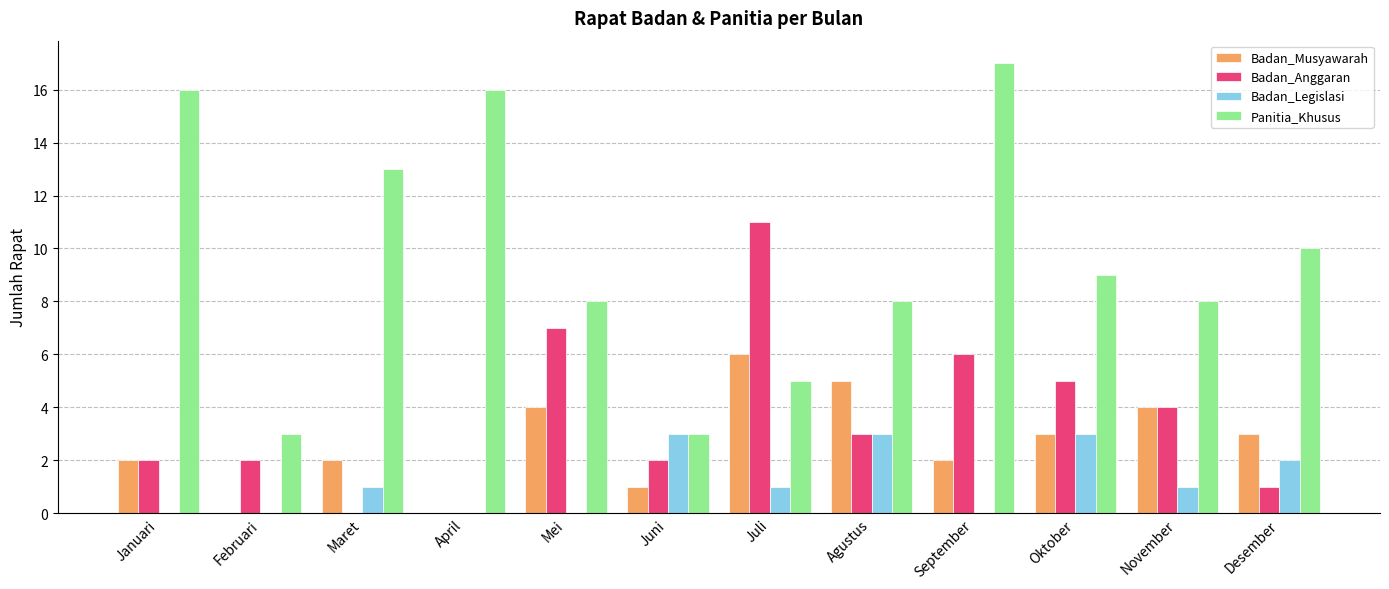

Is the value of Panitia_Khusus at Oktober greater than the value of Badan_Legislasi at Juli?

Yes